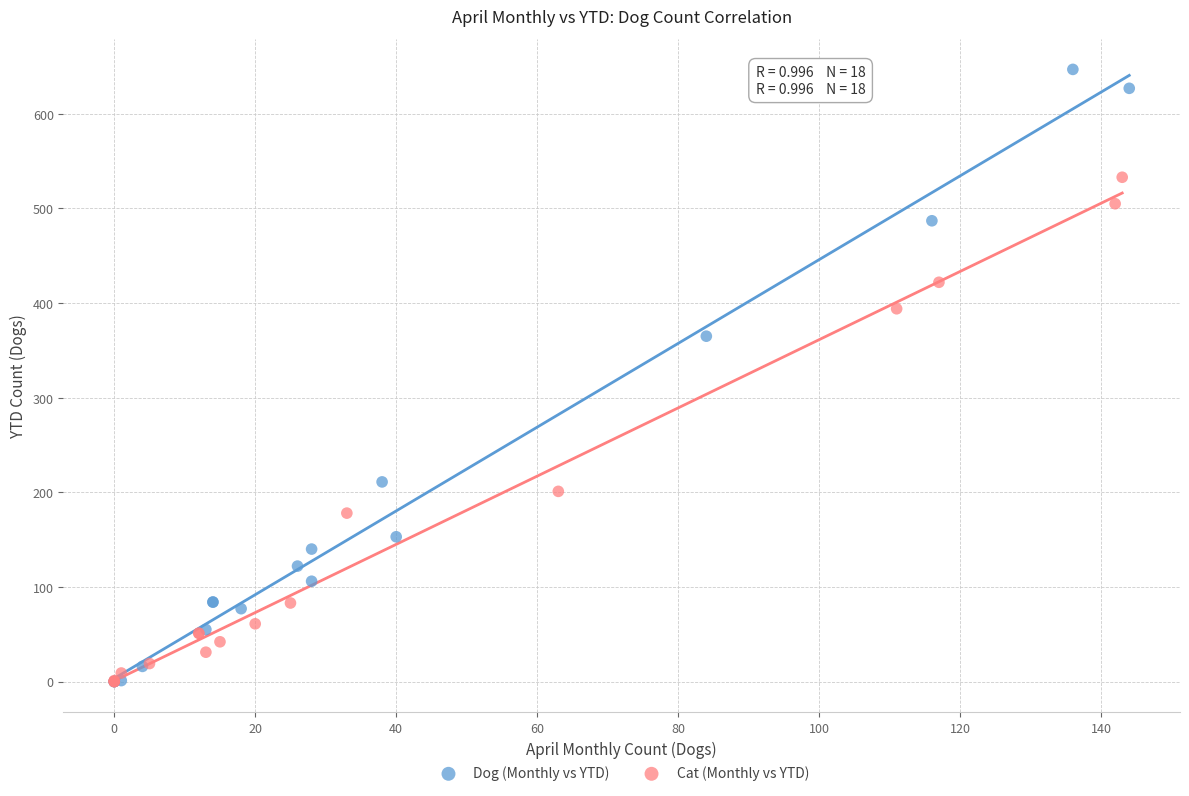

Which series has the widest spread of Y values?

Dog (Monthly vs YTD)